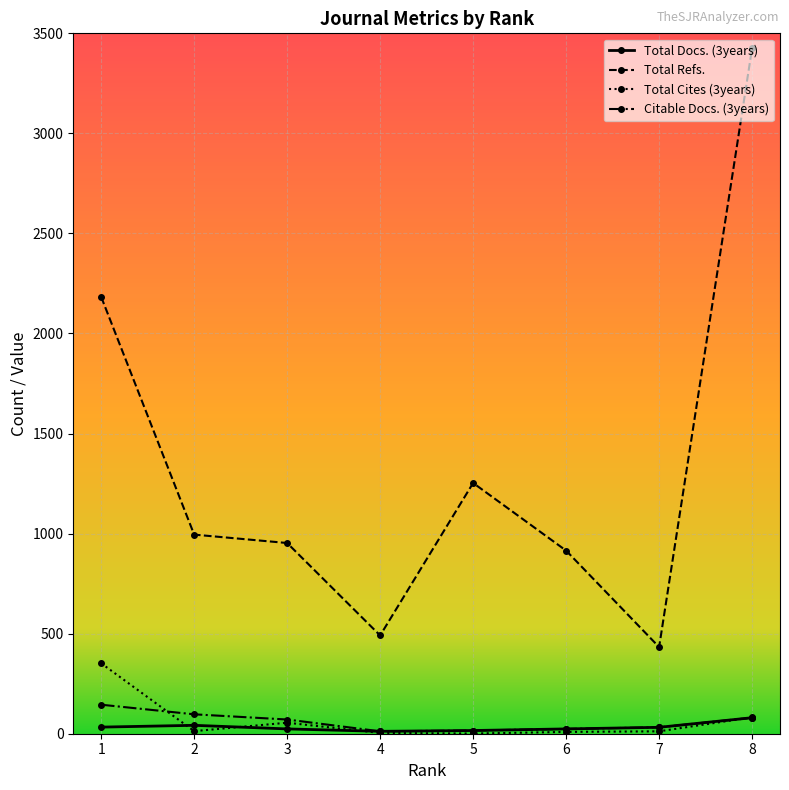

What is the maximum value shown in the chart?

3426